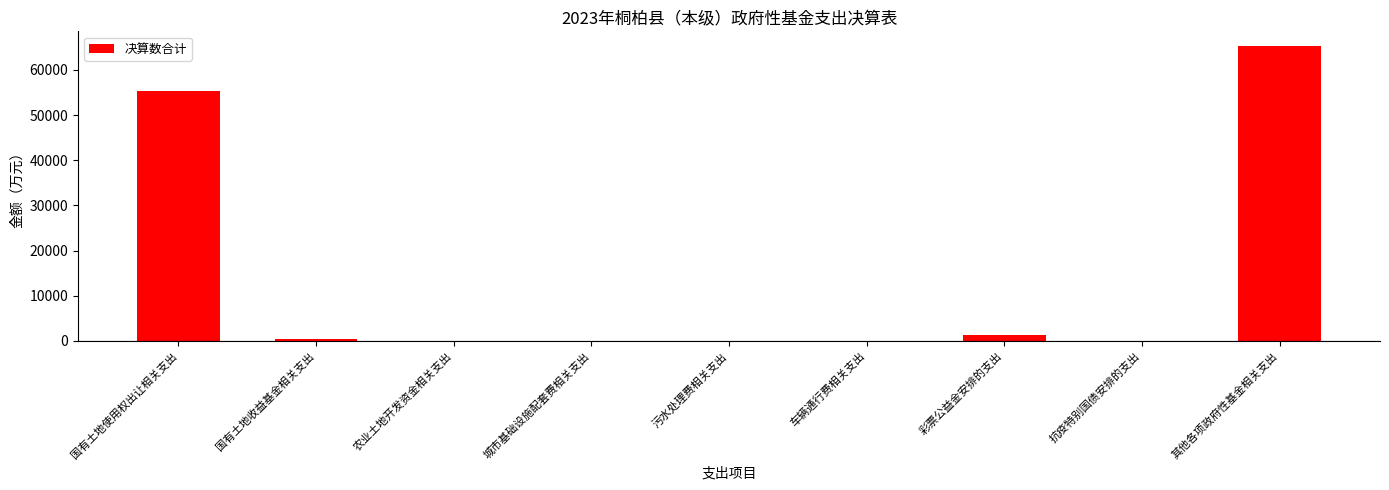

Count the number of categories in the chart.

9